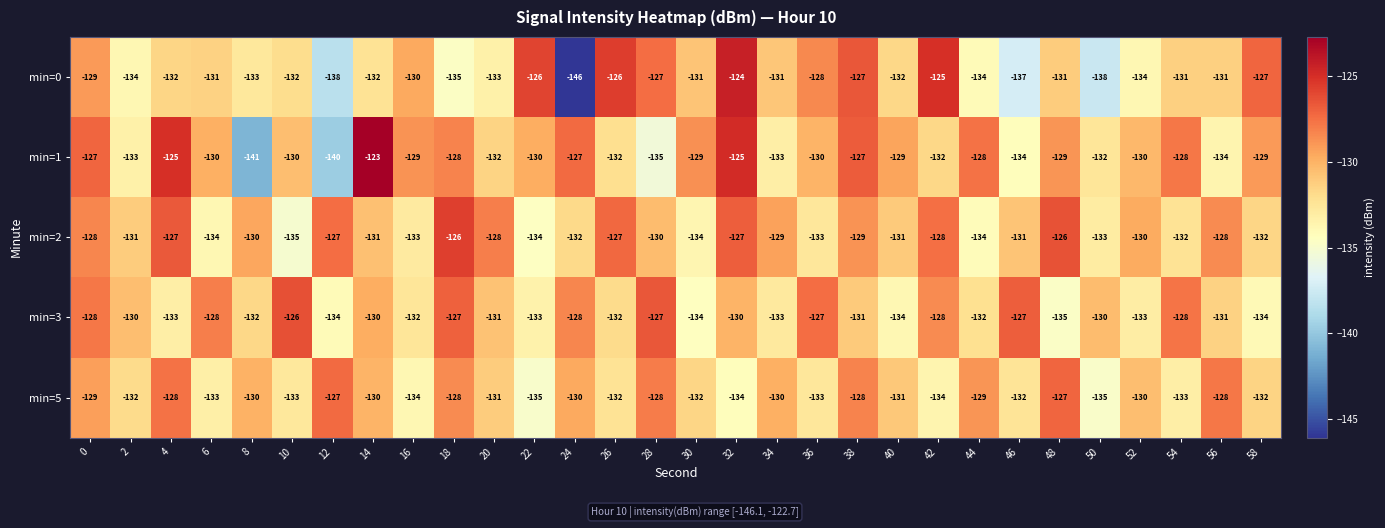

What is the smallest value displayed?

-146